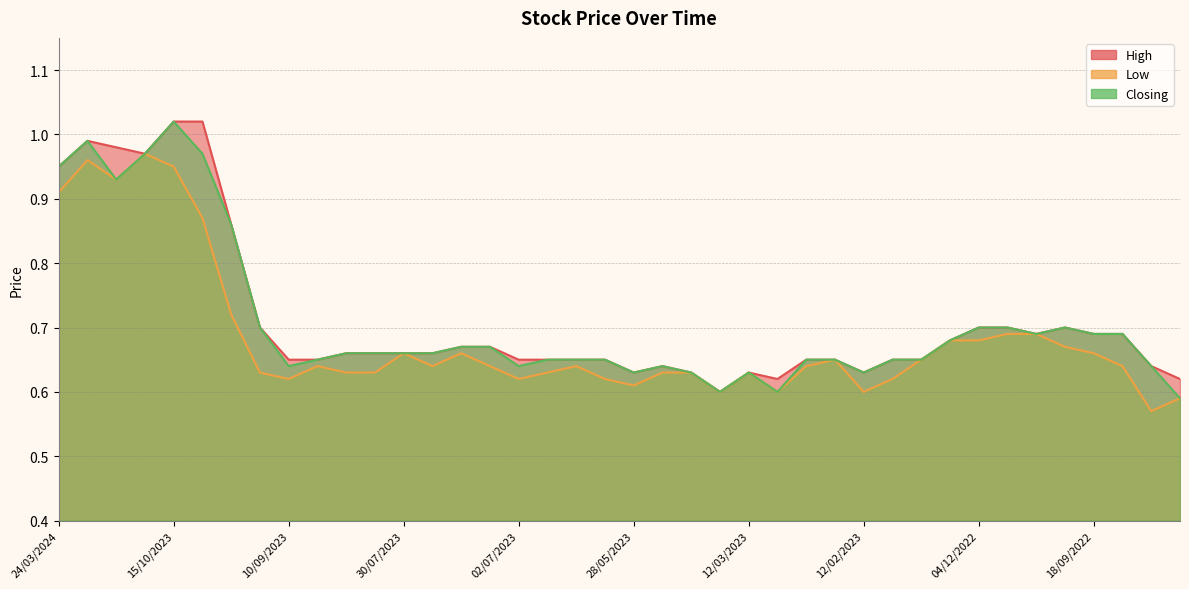

How many lines are shown in the chart?

3